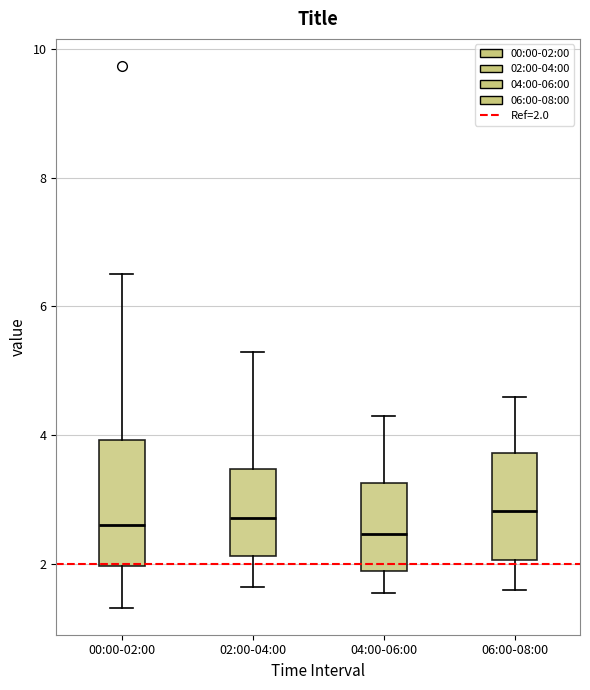

Reading left to right, read every box against the y-axis: the position of its median line, the range the box covers, and the ends of its whiskers. The values are not printed on the chart, so give them approximately, as read against the axis.

00:00-02:00: median 2.6, box 2.0 to 4.0, whiskers 1.4 to 6.6
02:00-04:00: median 2.8, box 2.2 to 3.4, whiskers 1.6 to 5.4
04:00-06:00: median 2.4, box 2.0 to 3.2, whiskers 1.6 to 4.4
06:00-08:00: median 2.8, box 2.0 to 3.8, whiskers 1.6 to 4.6